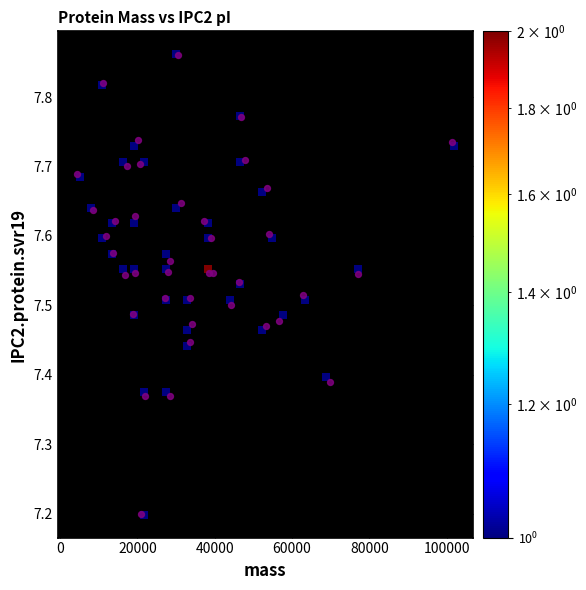

What Y value in the scatter plot is closest to 7?

7.2